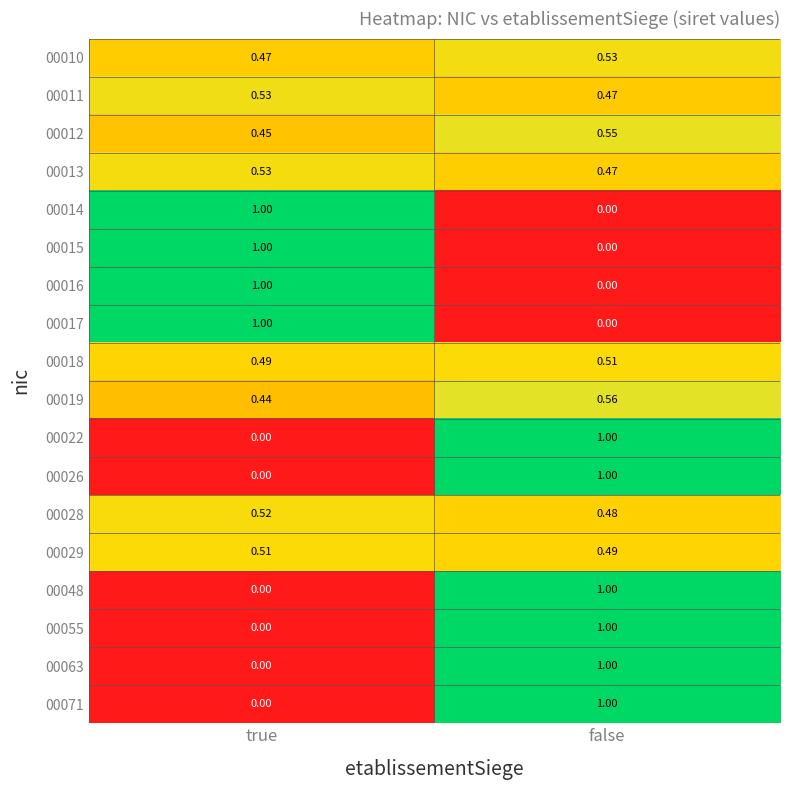

At which label does 00017 reach its minimum?

false